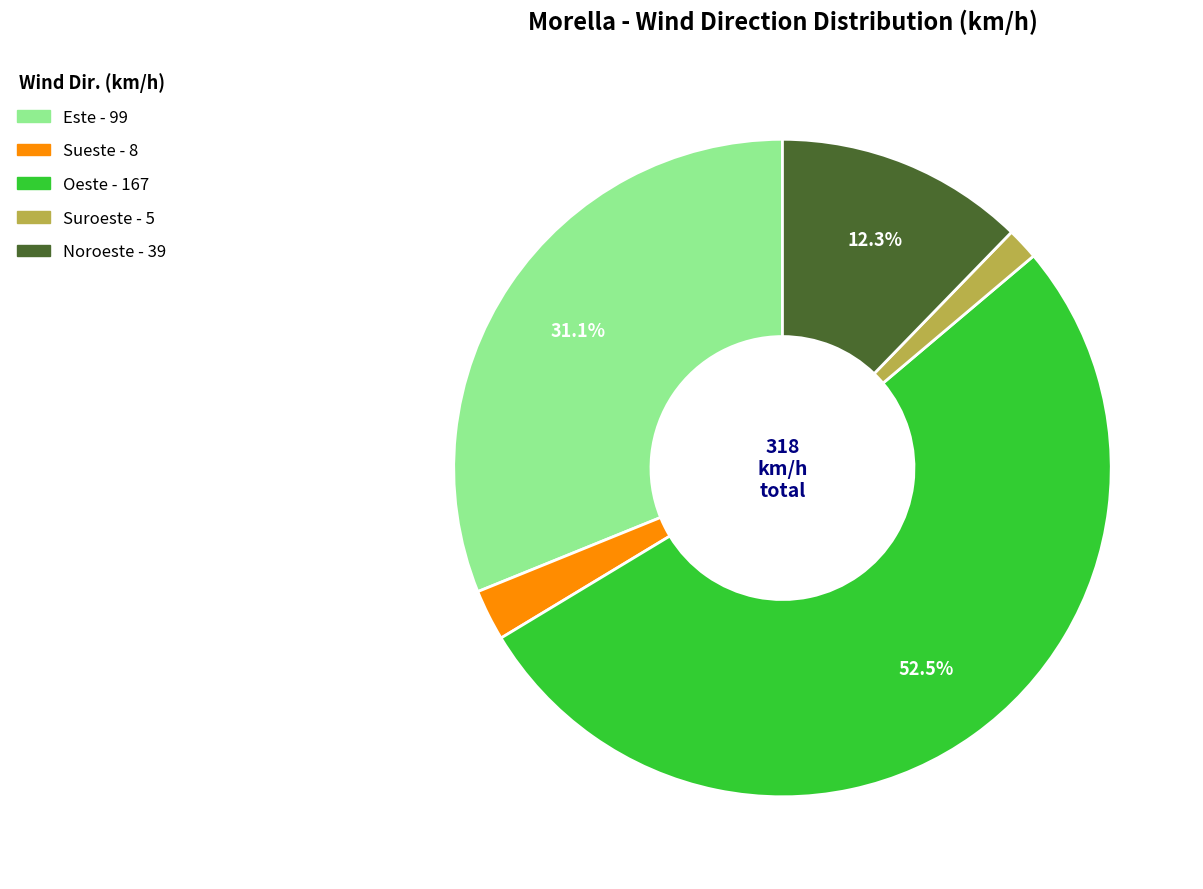

Is there a majority slice in this chart?

Yes